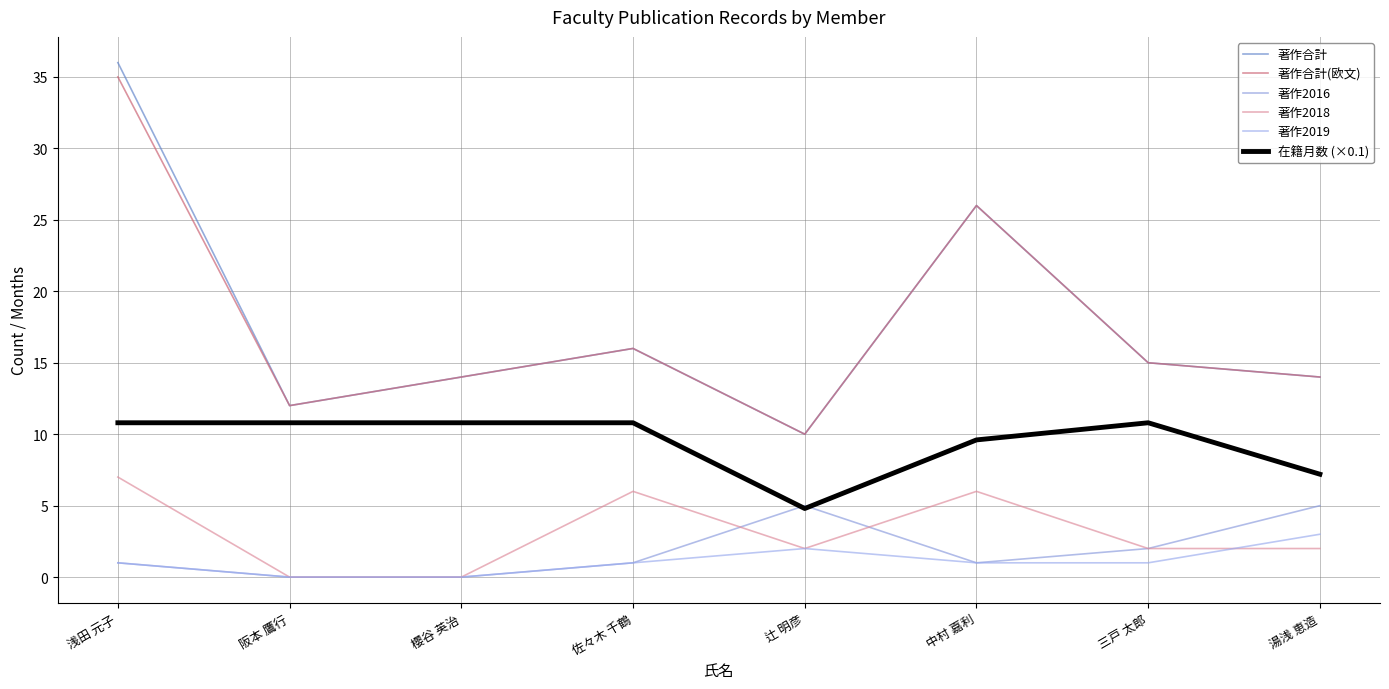

Which series changed the most between 櫻谷 英治 and 辻 明彦?

在籍月数 (×0.1)